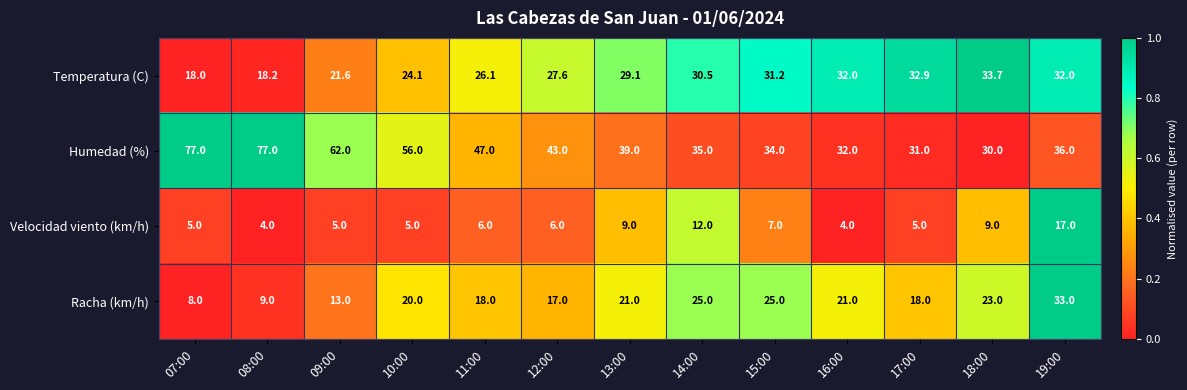

Which series has the largest total across all categories?

Humedad (%)